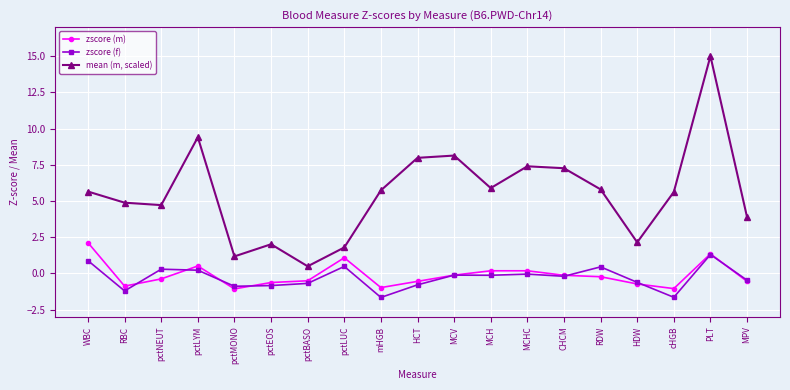

True or false: mean (m, scaled) has more than 0 points higher than both neighbors.

True